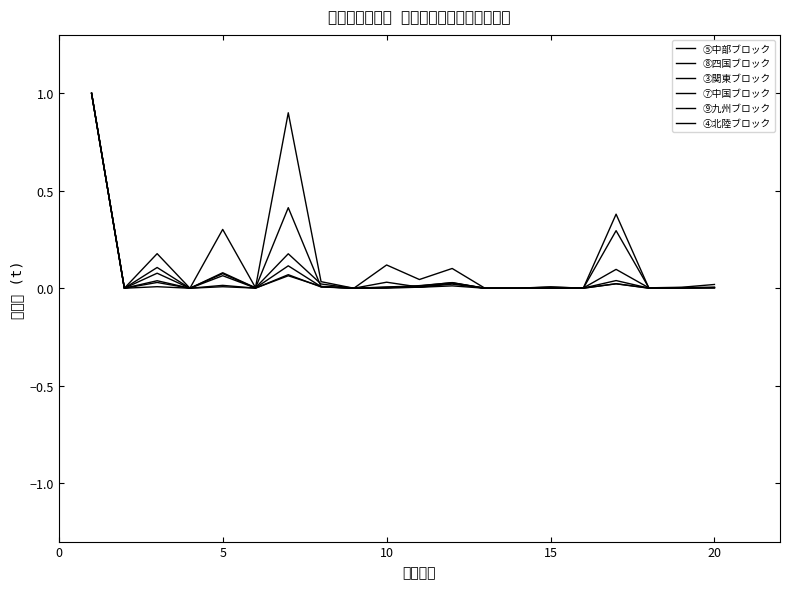

After their last crossing, which series has the higher values: ⑨九州ブロック or ③関東ブロック?

⑨九州ブロック